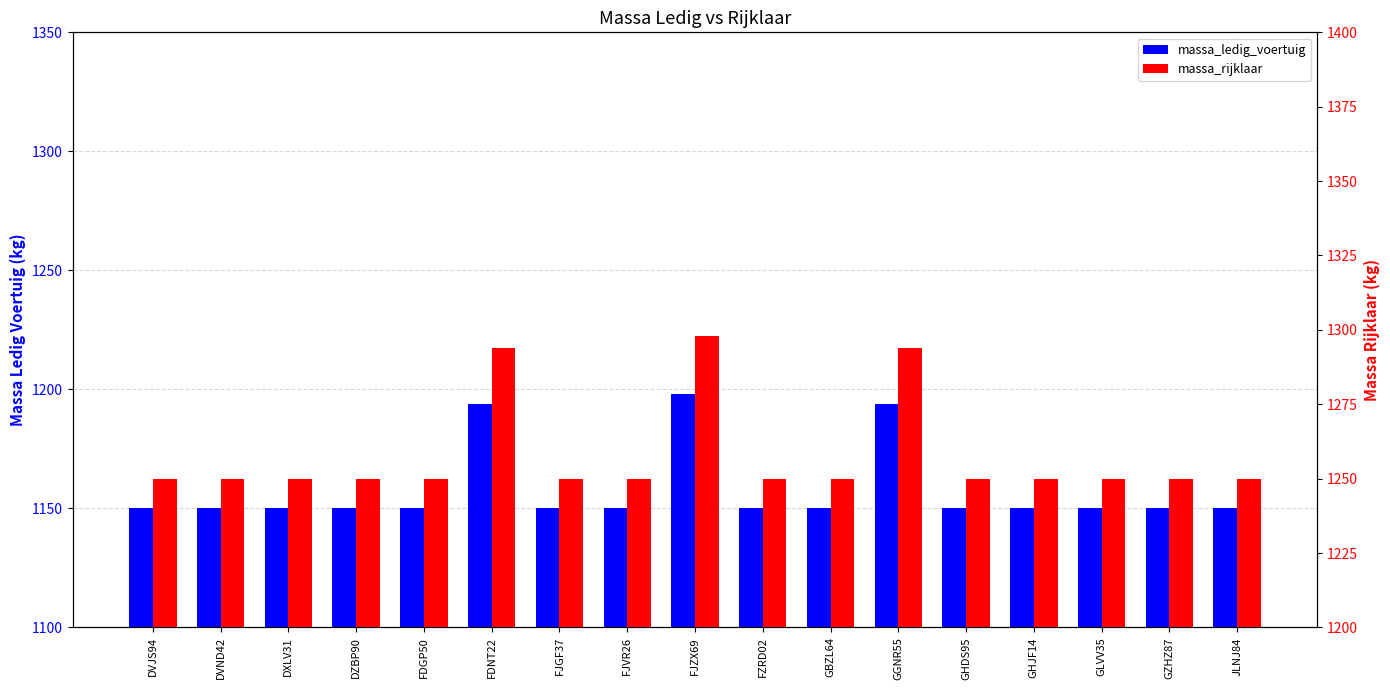

Reading right to left, extract all data points from this chart.

massa_ledig_voertuig: 1150	1150	1150	1150	1150	1194	1150	1150	1198	1150	1150	1194	1150	1150	1150	1150	1150
massa_rijklaar: 1250	1250	1250	1250	1250	1294	1250	1250	1298	1250	1250	1294	1250	1250	1250	1250	1250